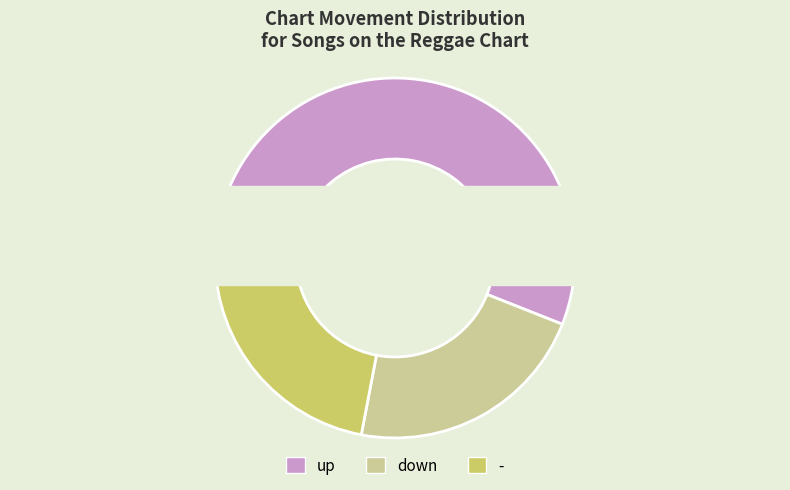

To the nearest percent, what is the difference between the largest and smallest slice percentages?

34%